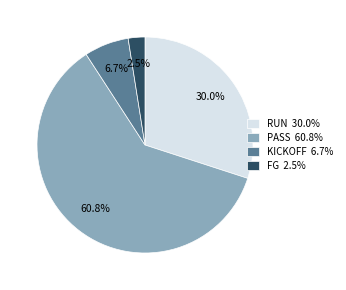

How much of the chart is everything except FG 2.5%?

97.5%